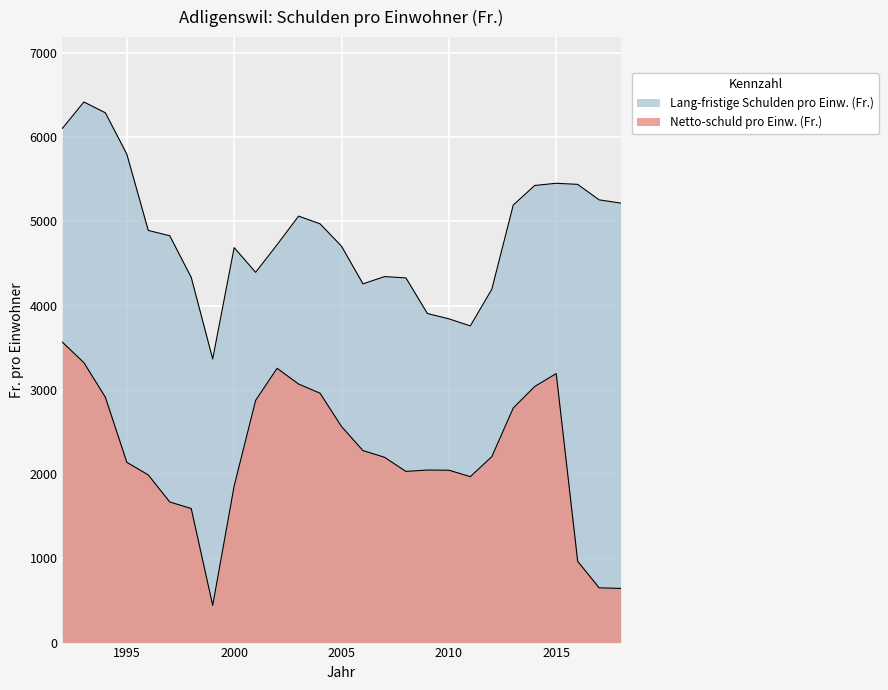

Which series has the largest total across all categories?

Lang-fristige Schulden pro Einw. (Fr.)